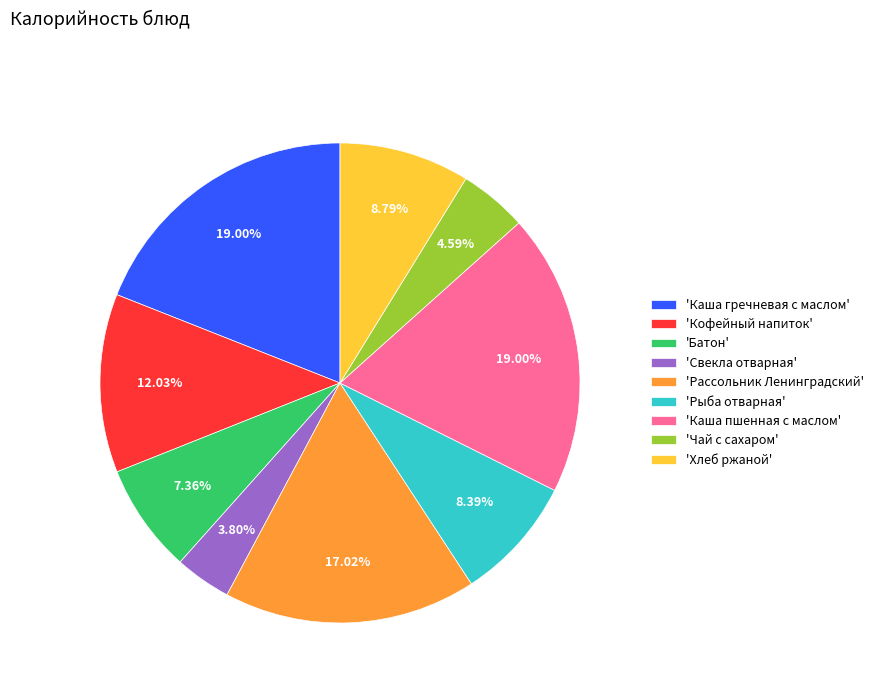

How many slices are in this pie chart?

9